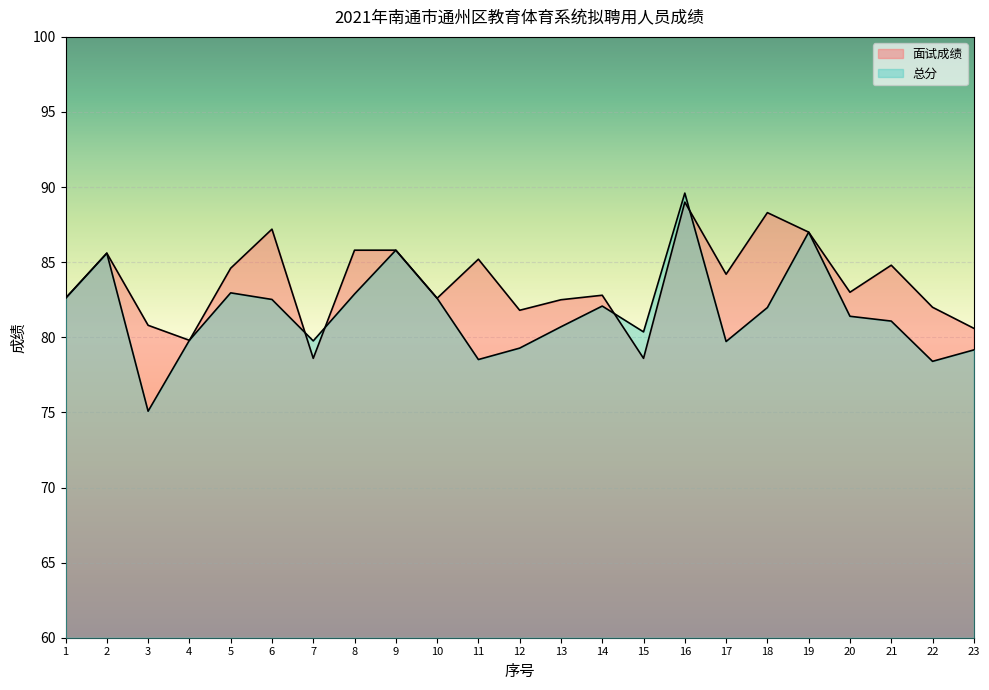

How many interior local valleys does the 总分 series have?

6